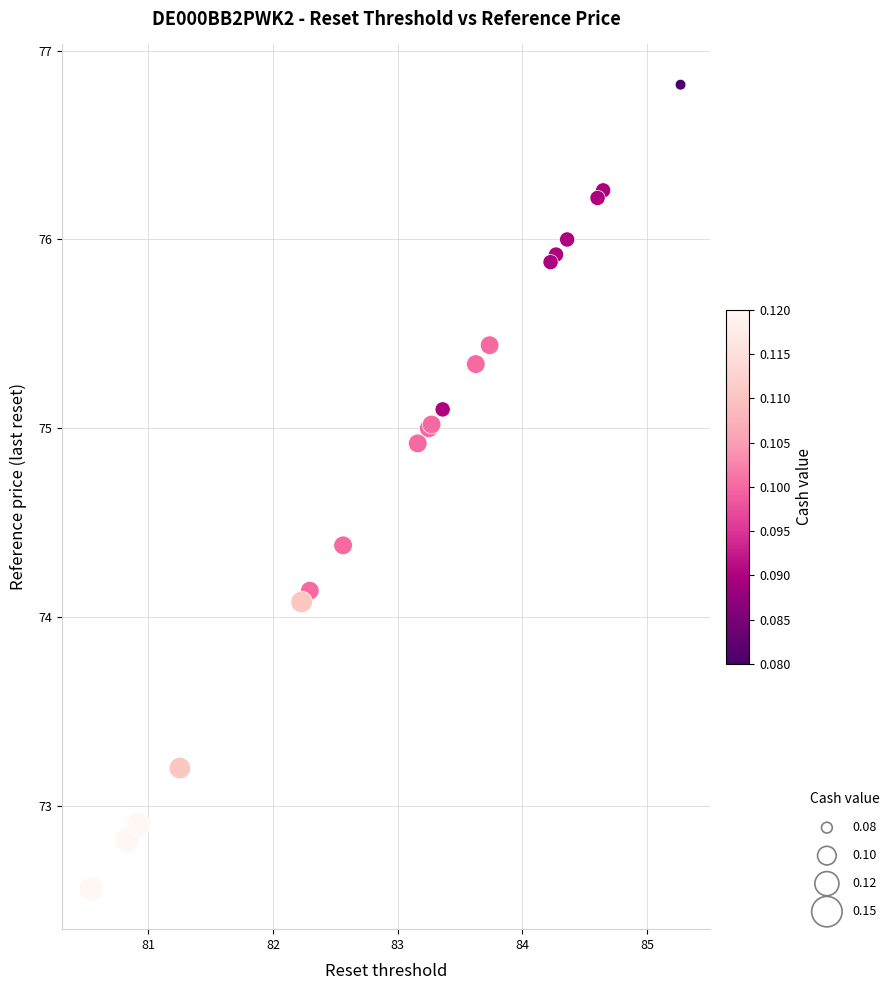

What Y value in the scatter plot is closest to 74?

74.1